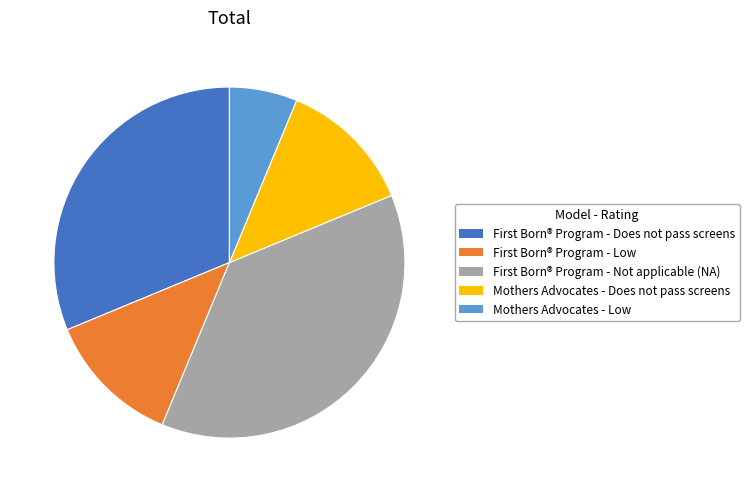

Does any single category account for the majority?

No